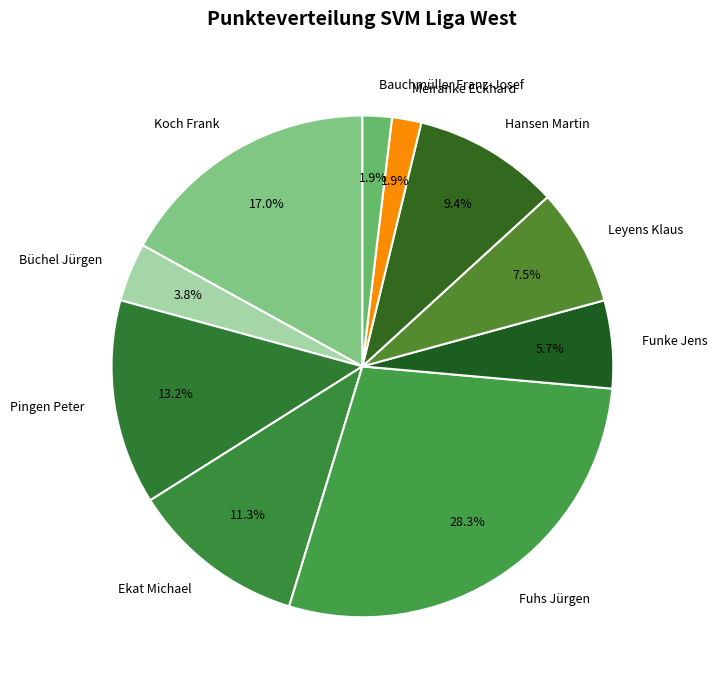

Does Hansen Martin represent more than half of the total?

No